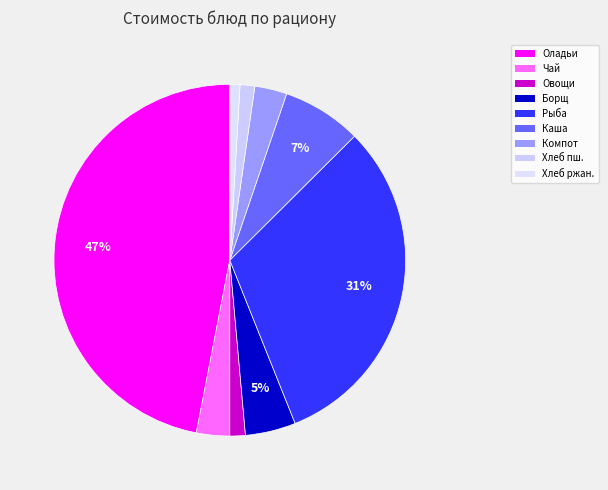

Which slice is the largest?

Оладьи